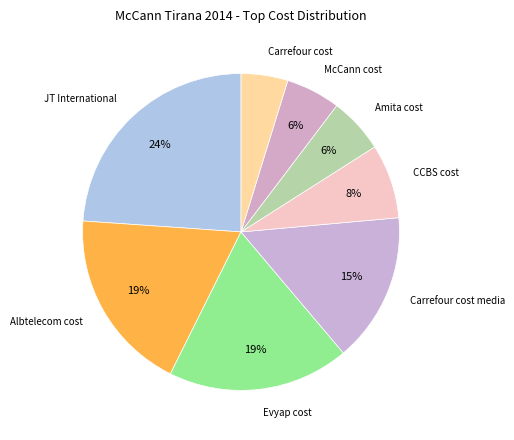

How many segments does this pie chart have?

8